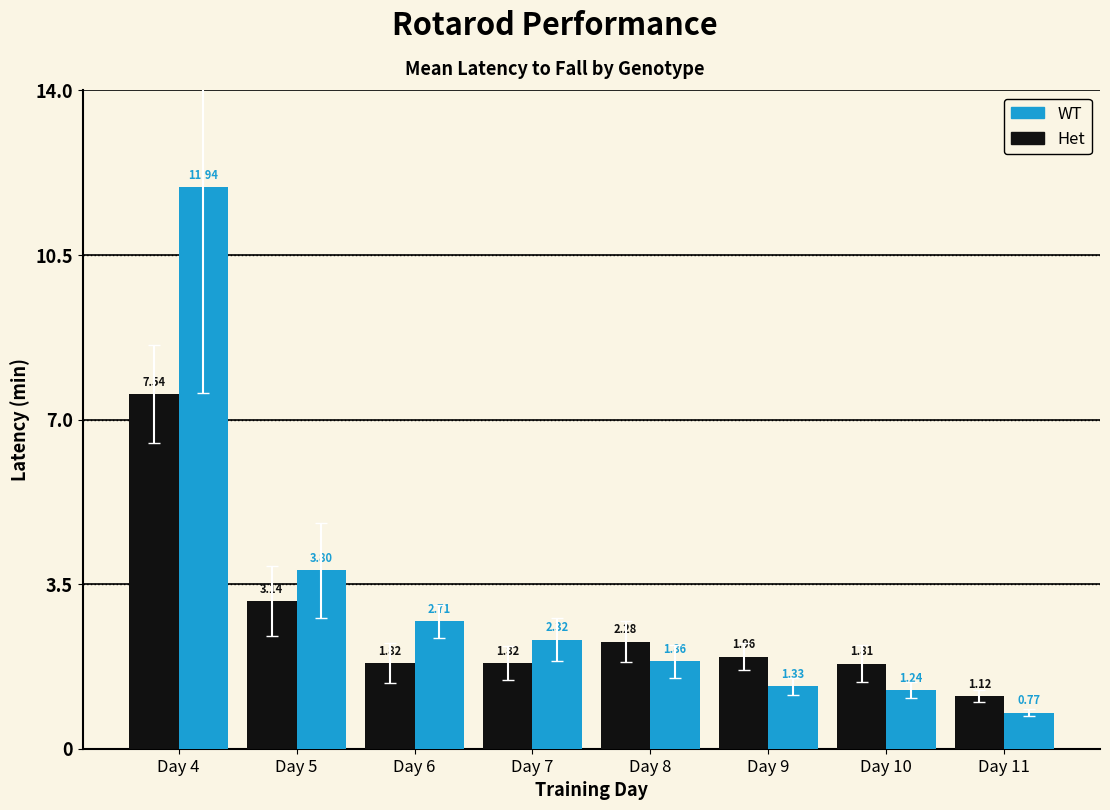

Which series has the largest range (max minus min)?

WT